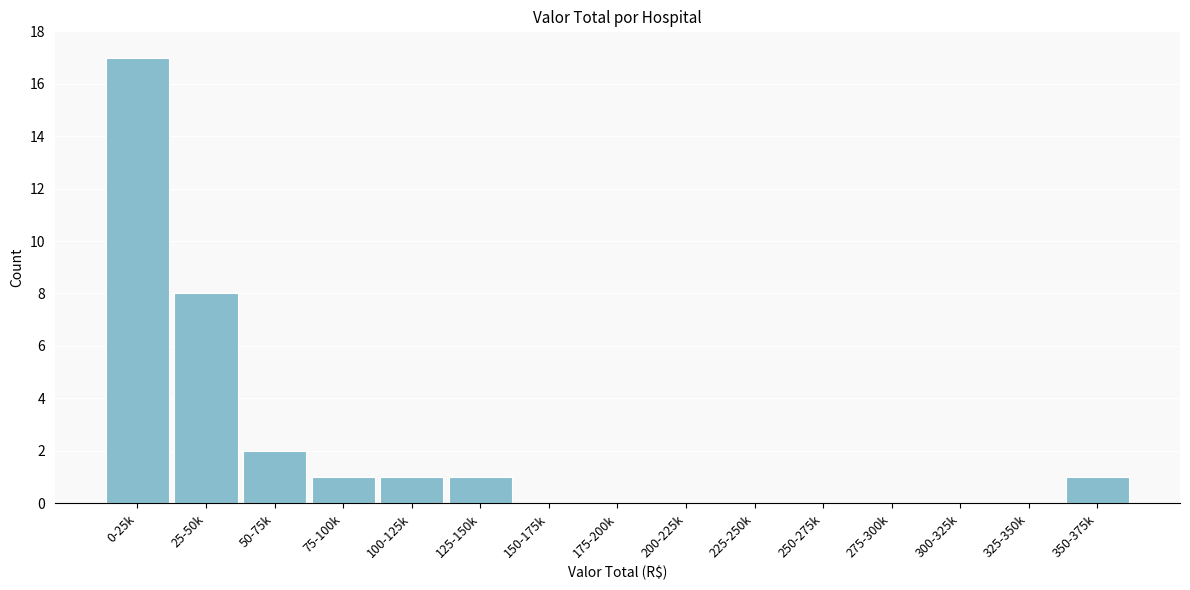

Reading right to left, transcribe all the data shown in this chart.

350-375k=1	325-350k=0	300-325k=0	275-300k=0	250-275k=0	225-250k=0	200-225k=0	175-200k=0	150-175k=0	125-150k=1	100-125k=1	75-100k=1	50-75k=2	25-50k=8	0-25k=17